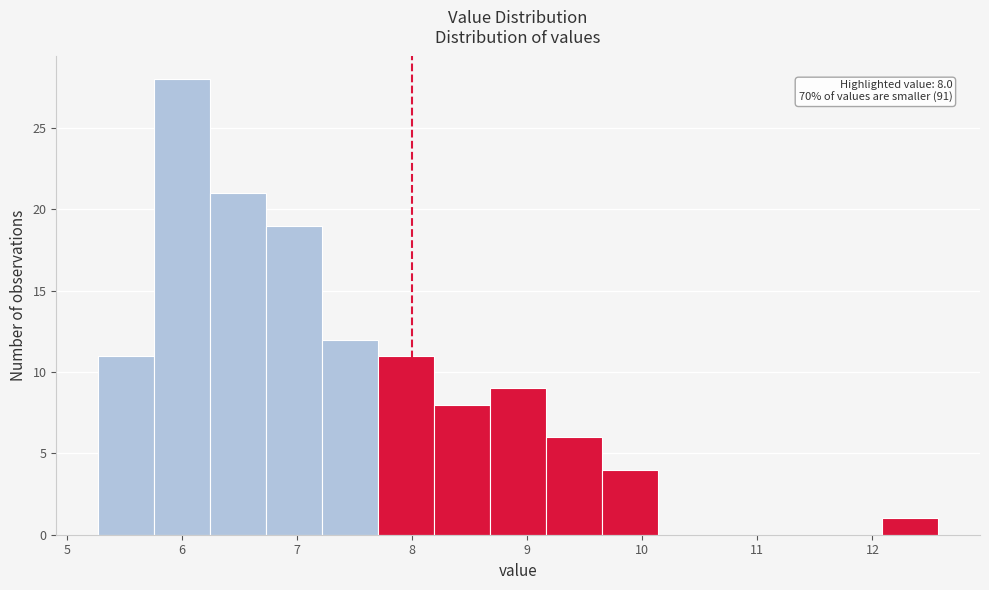

Which range on the x-axis has the tallest bar?

5.8 to 6.2